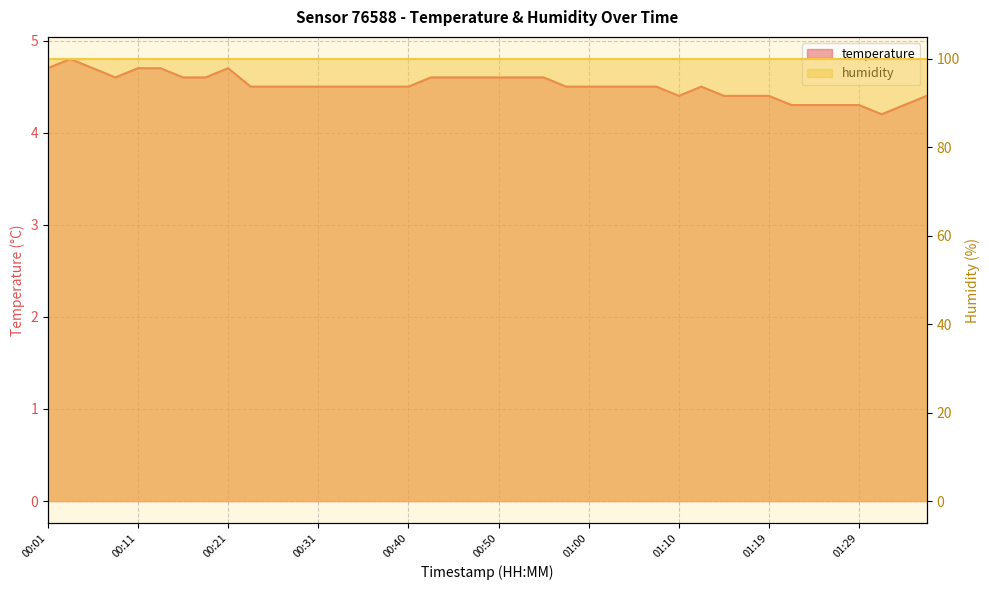

True or false: the data shows 7.1 at 00:38.

False